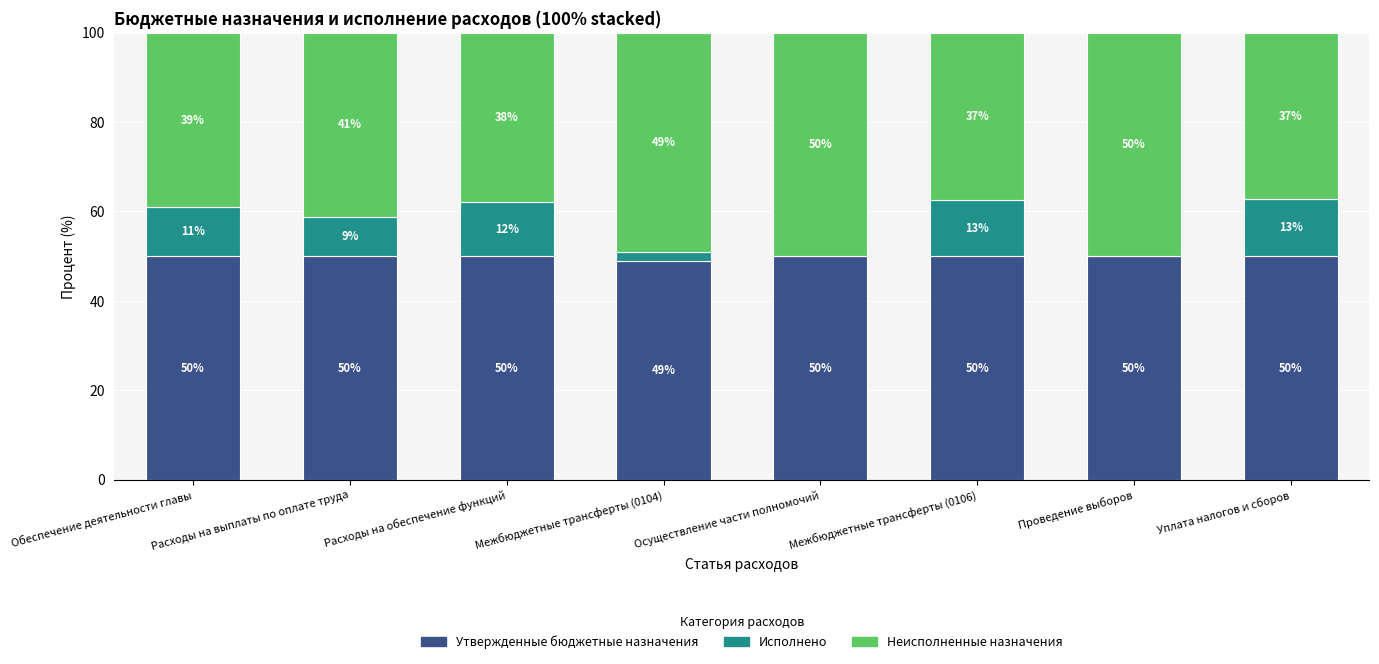

True or false: Утвержденные бюджетные назначения has a value of 82.3 at Расходы на выплаты по оплате труда.

False